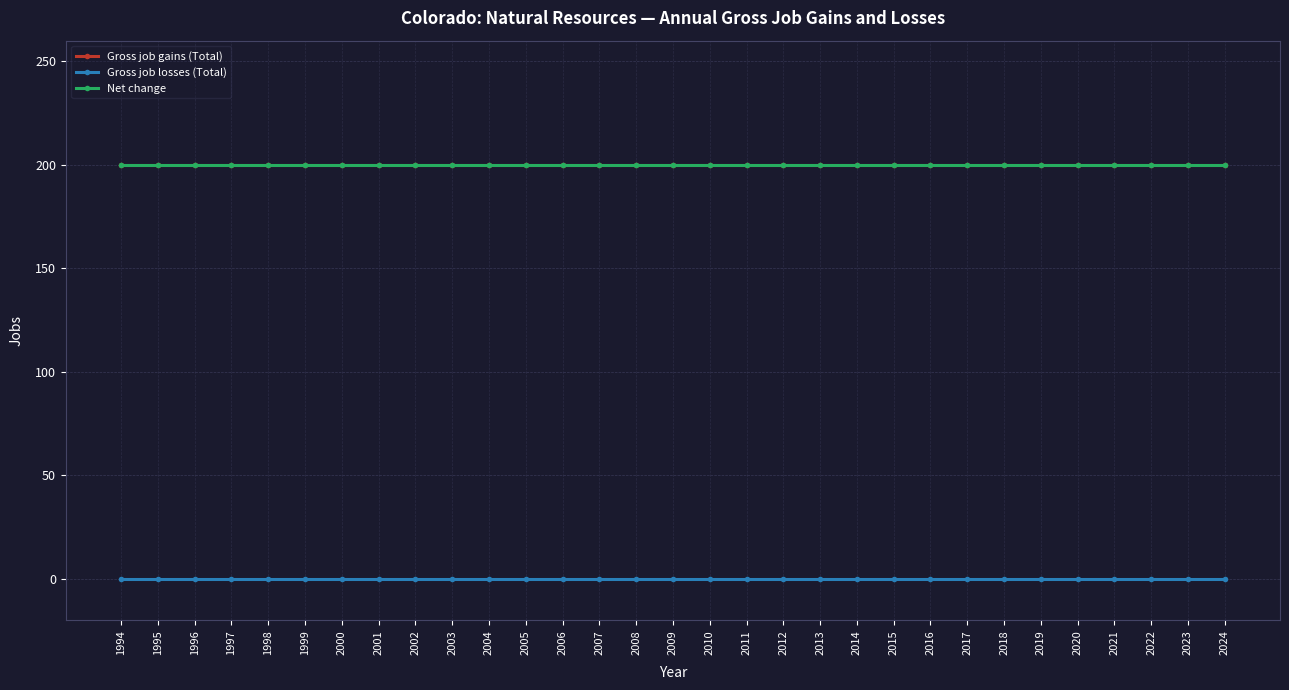

Does the chart display data point markers on the line(s)?

Yes